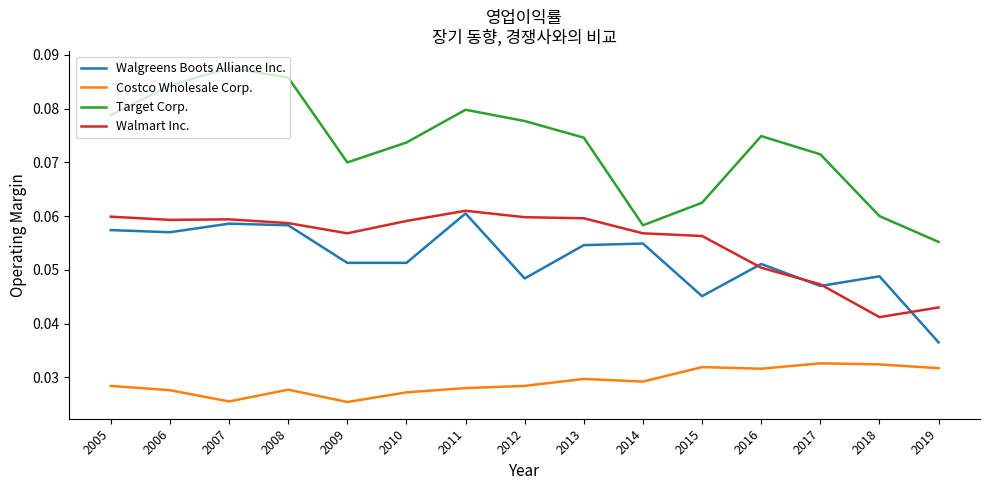

True or false: Costco Wholesale Corp. and Target Corp. cross at least once.

False